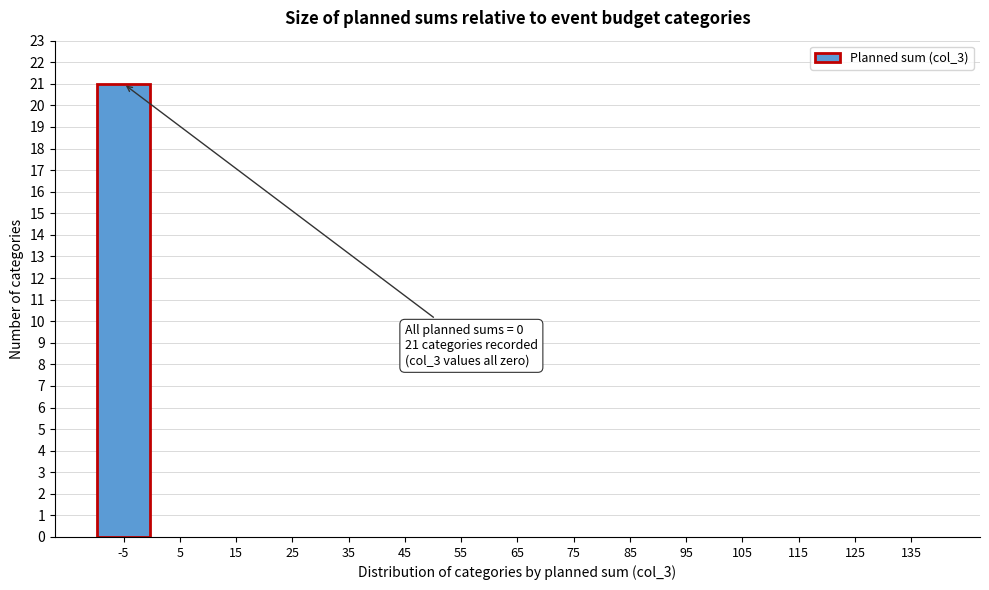

Reading left to right, what are all the values shown in this chart?

-5=21	5=0	15=0	25=0	35=0	45=0	55=0	65=0	75=0	85=0	95=0	105=0	115=0	125=0	135=0